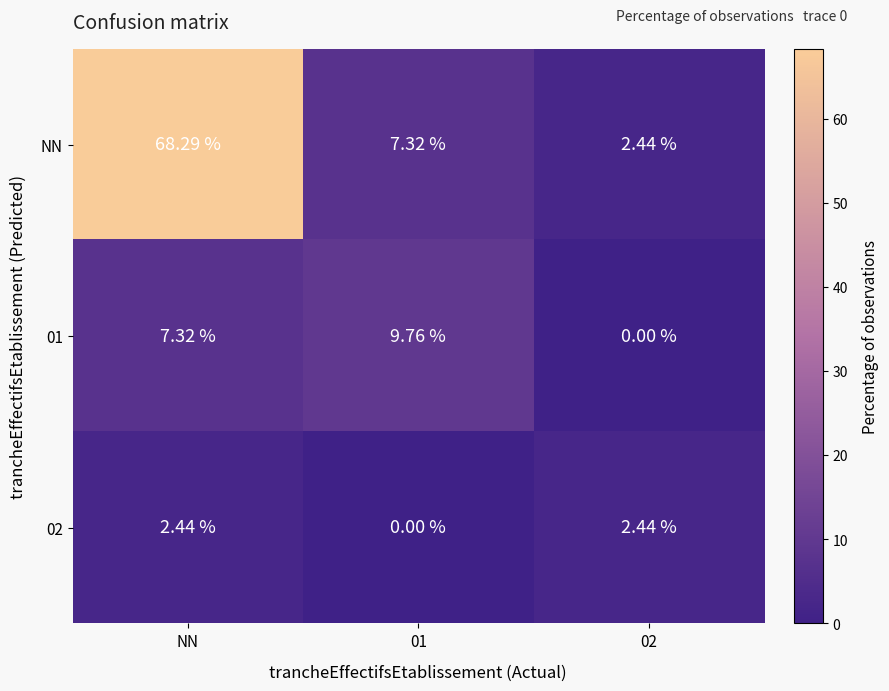

Which series changed the most between NN and 02?

NN